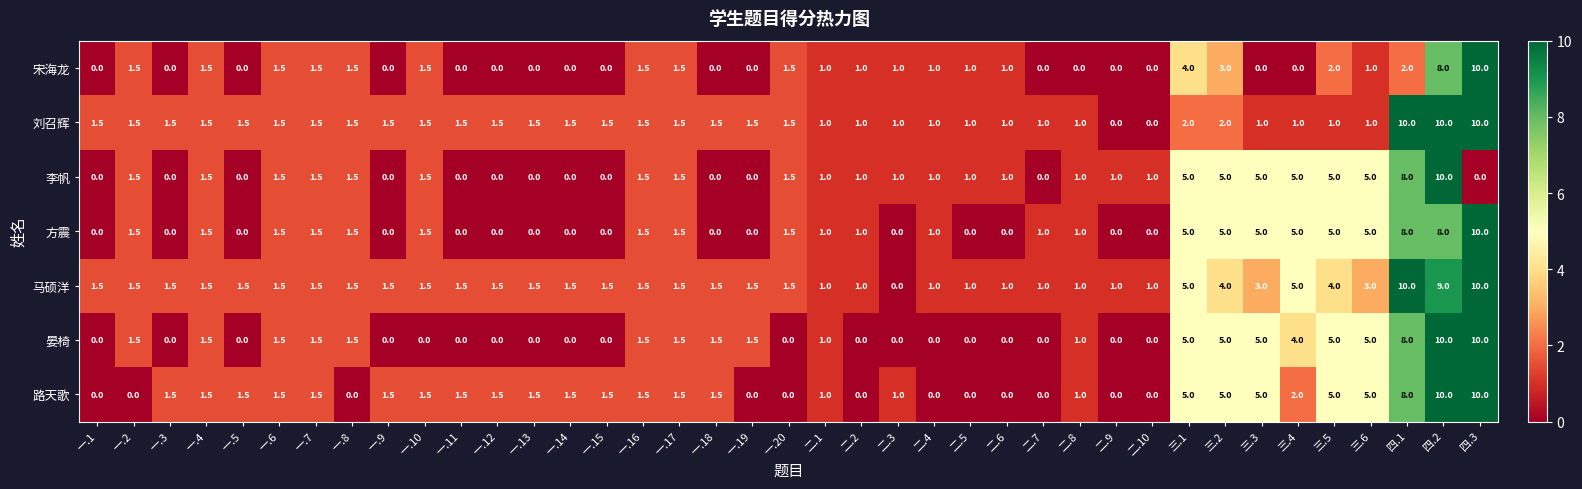

What is the sum of all 李帆 values?

70.5